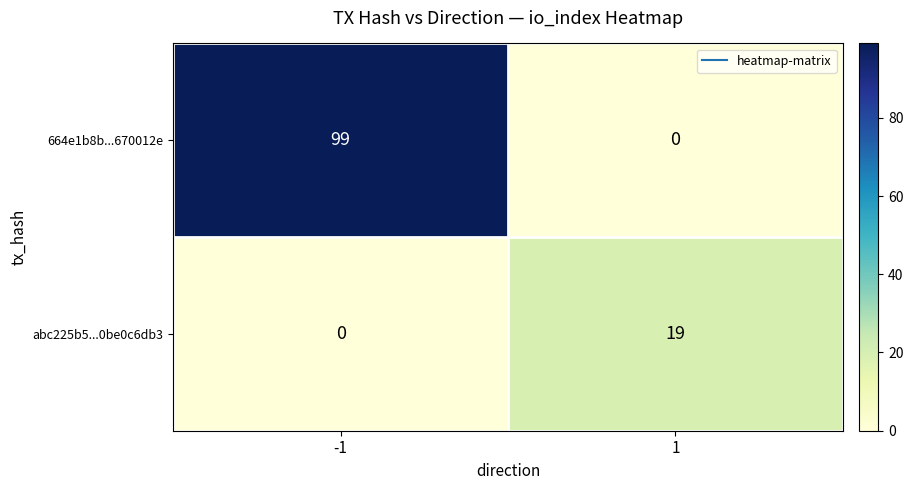

What is the spread (max minus min) of values at -1?

99